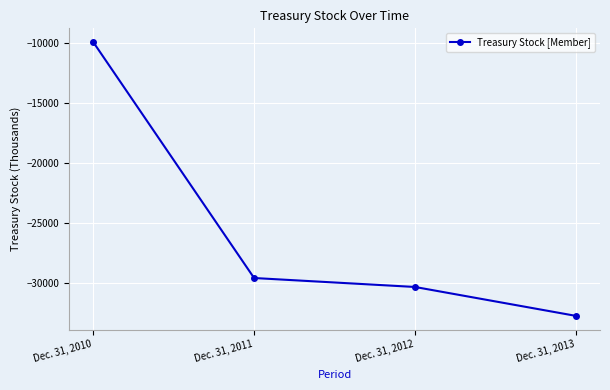

List the labels in order of value, smallest first.

Dec. 31, 2013, Dec. 31, 2012, Dec. 31, 2011, Dec. 31, 2010